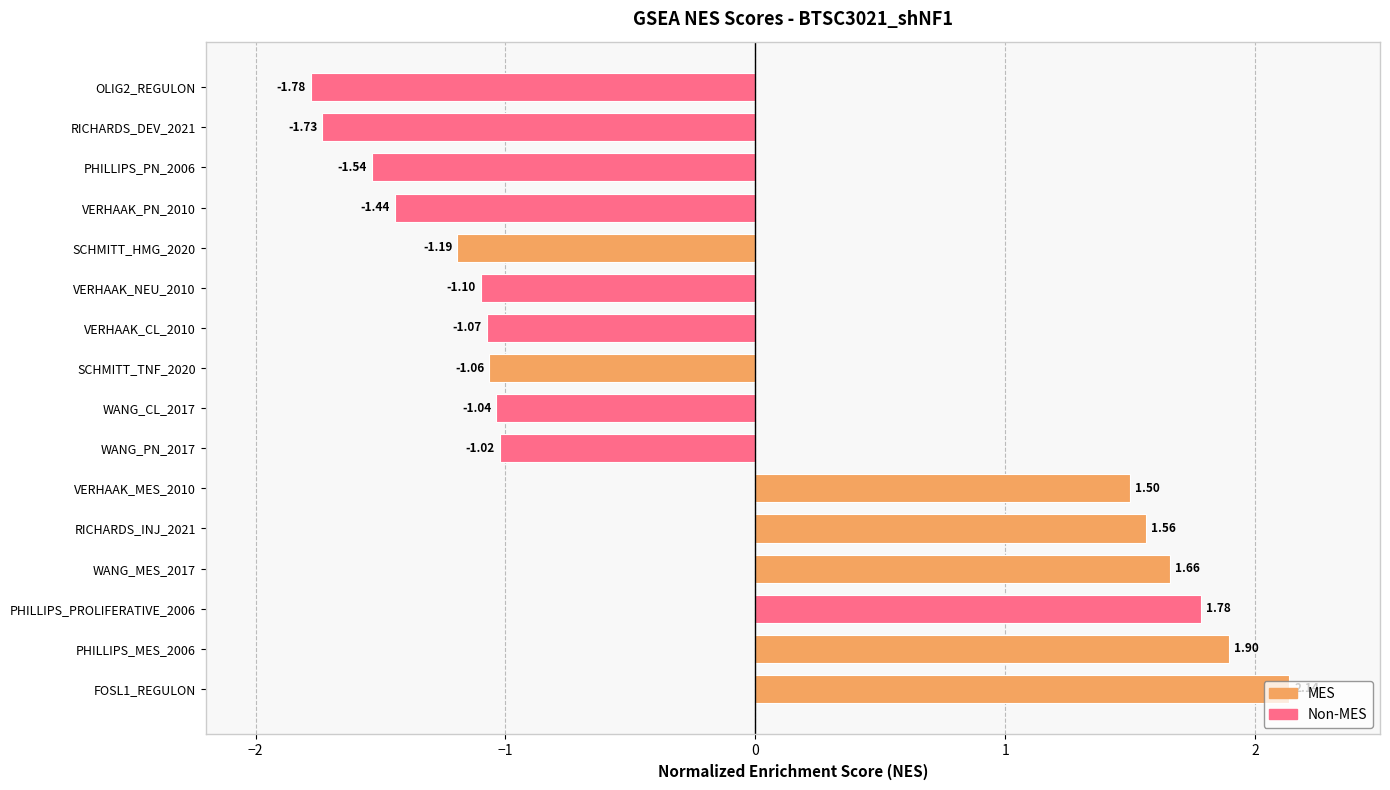

Which has a higher value, VERHAAK_PN_2010 or VERHAAK_CL_2010?

VERHAAK_CL_2010